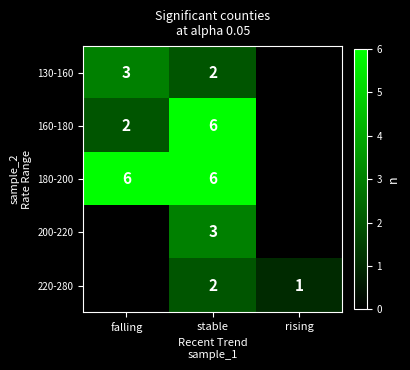

True or false: 220-280 has a value of 1 at rising.

True